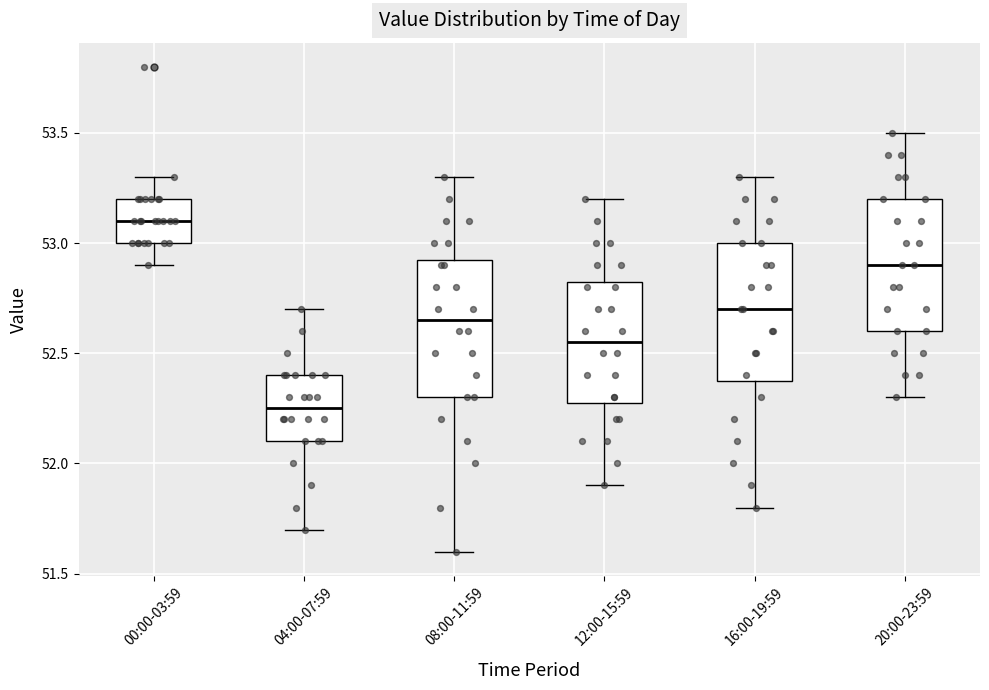

Reading left to right, transcribe this box plot: for each box, give where its median line is, the range the box spans, and where its two whiskers end, as read against the y-axis. The values are not printed on the chart, so give them approximately, as read against the axis.

00:00-03:59: median 53.10, box 53.00 to 53.20, whiskers 52.90 to 53.30
04:00-07:59: median 52.25, box 52.10 to 52.40, whiskers 51.70 to 52.70
08:00-11:59: median 52.65, box 52.30 to 52.95, whiskers 51.60 to 53.30
12:00-15:59: median 52.55, box 52.30 to 52.85, whiskers 51.90 to 53.20
16:00-19:59: median 52.70, box 52.40 to 53.00, whiskers 51.80 to 53.30
20:00-23:59: median 52.90, box 52.60 to 53.20, whiskers 52.30 to 53.50